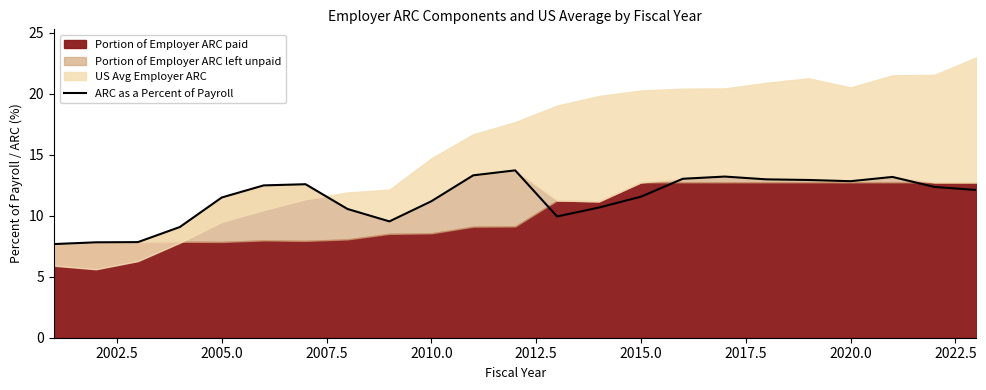

Is it true that ARC as a Percent of Payroll equals 12.8 at 2020.0?

True